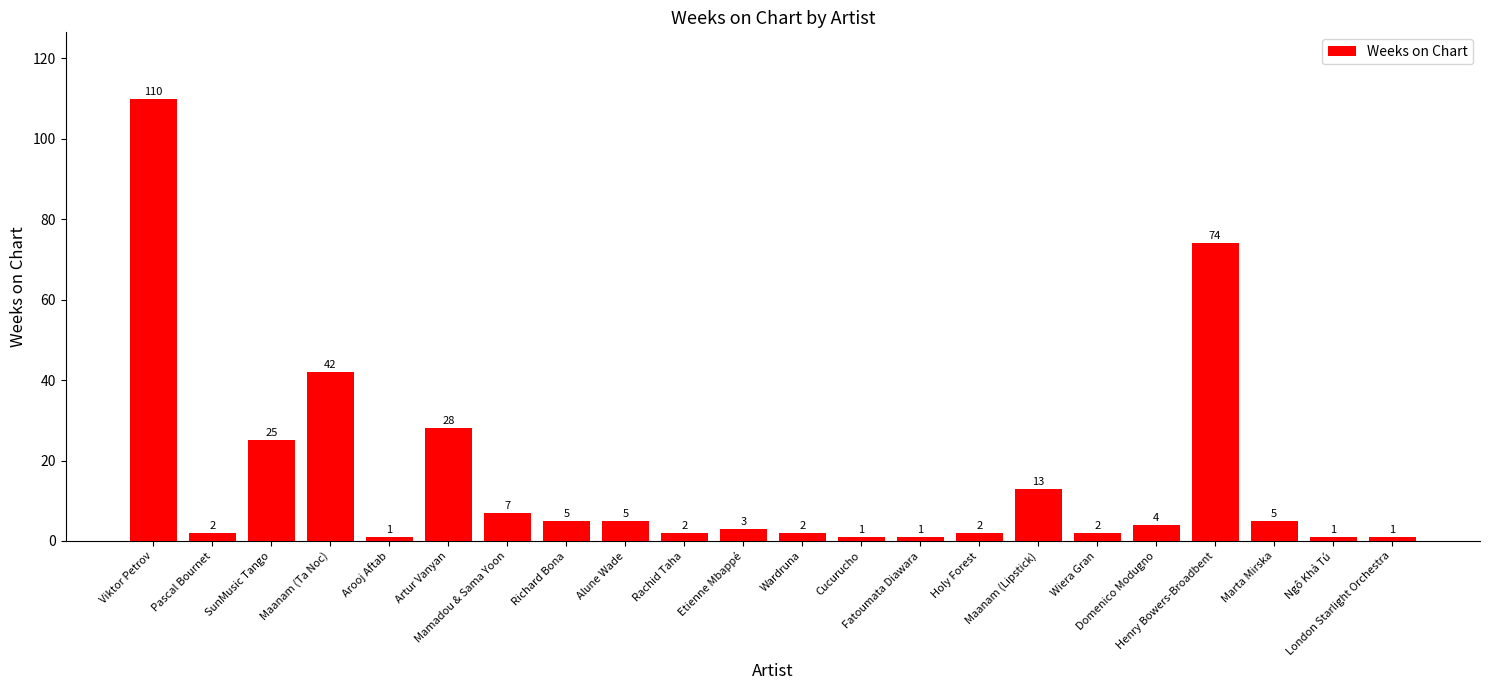

What is the sum of all values?

336